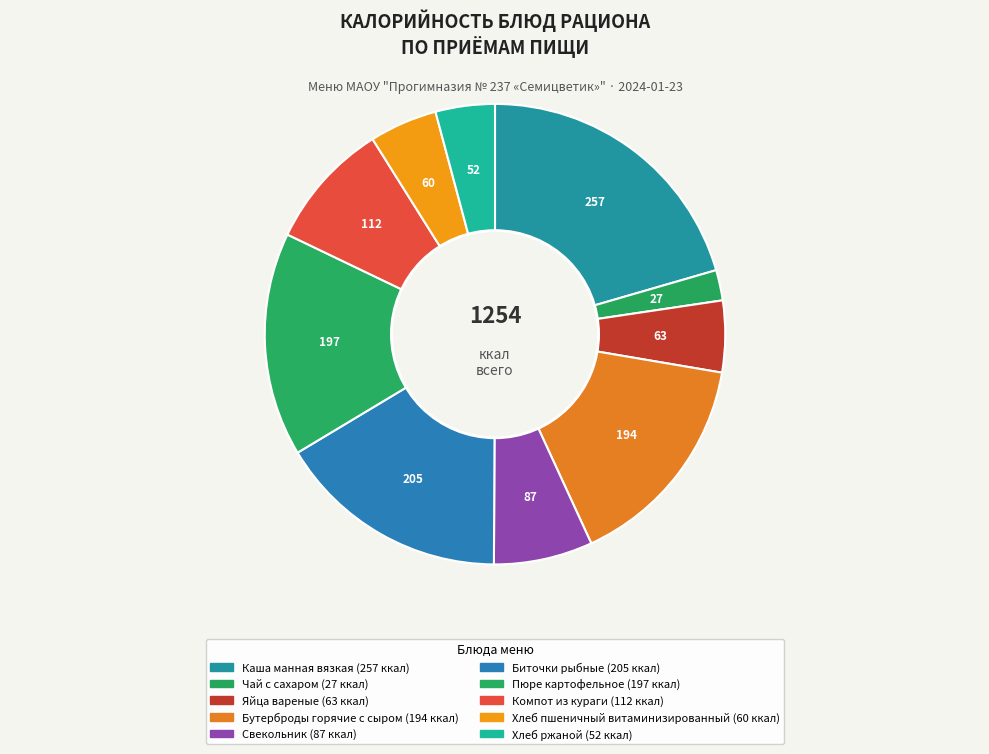

How many slices are in this pie chart?

10